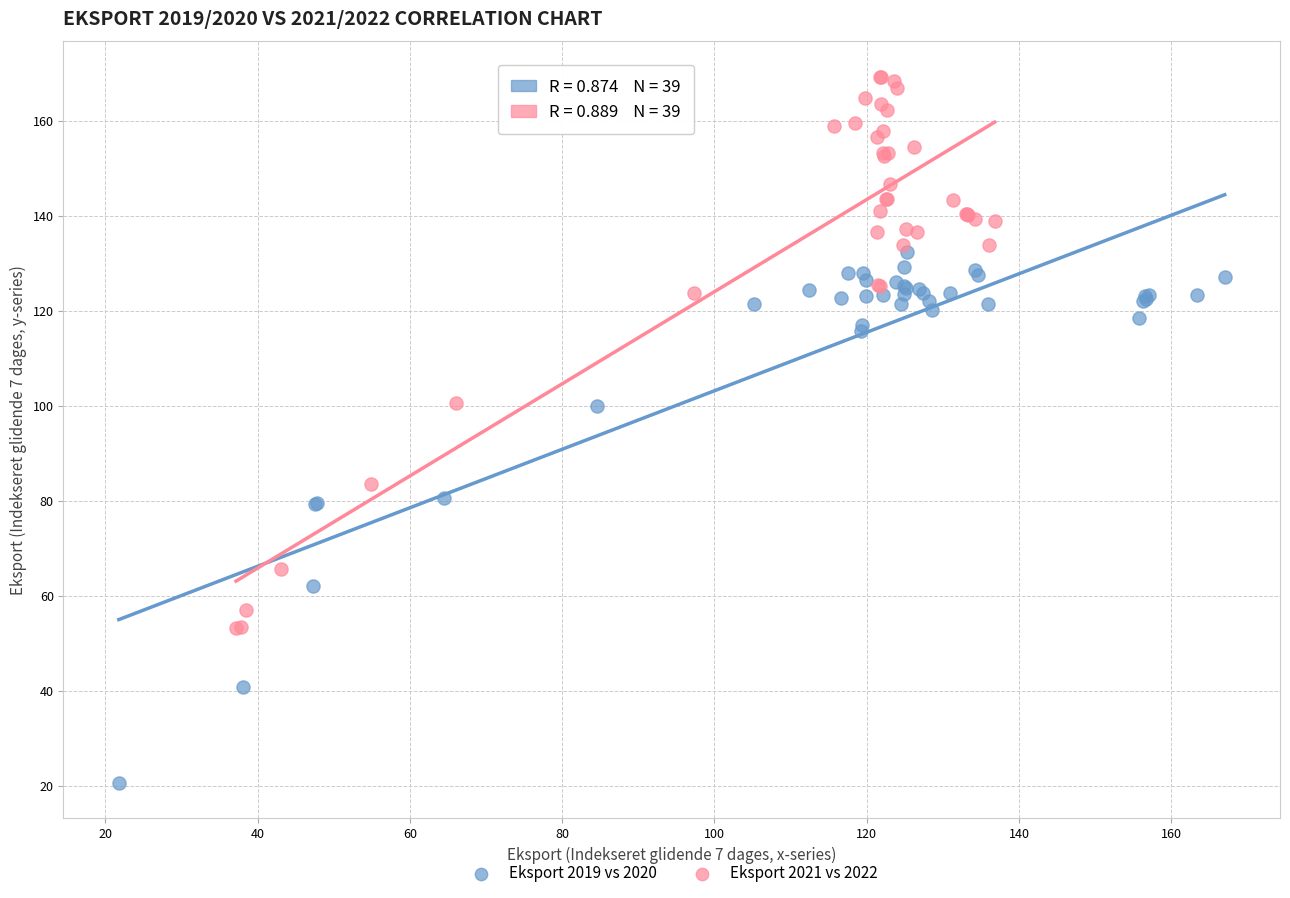

What are all the series names shown in the legend?

Eksport 2019 vs 2020, Eksport 2021 vs 2022